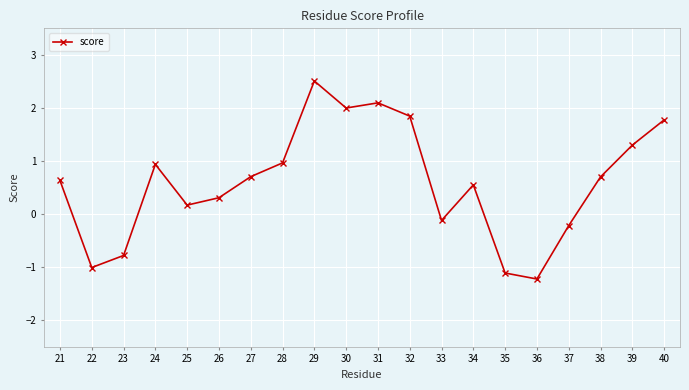

At which label does the data first exceed 0?

21